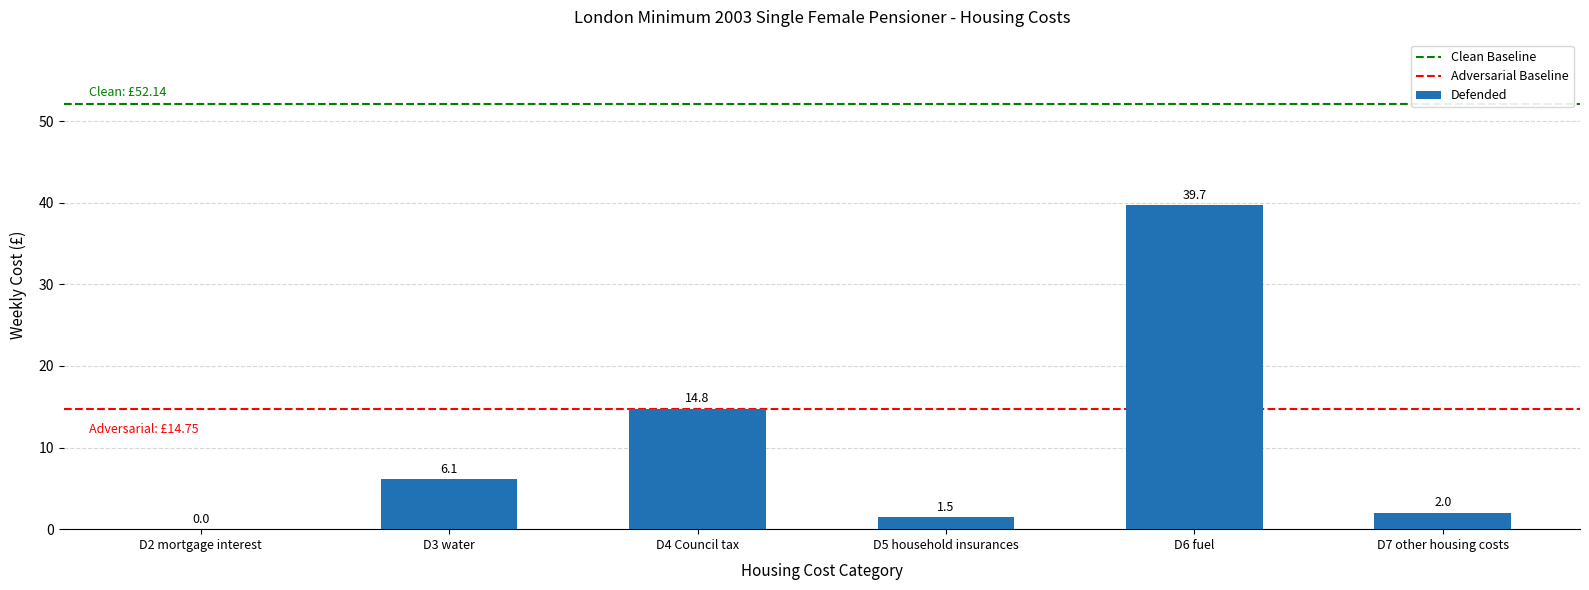

Are the bars horizontal?

No